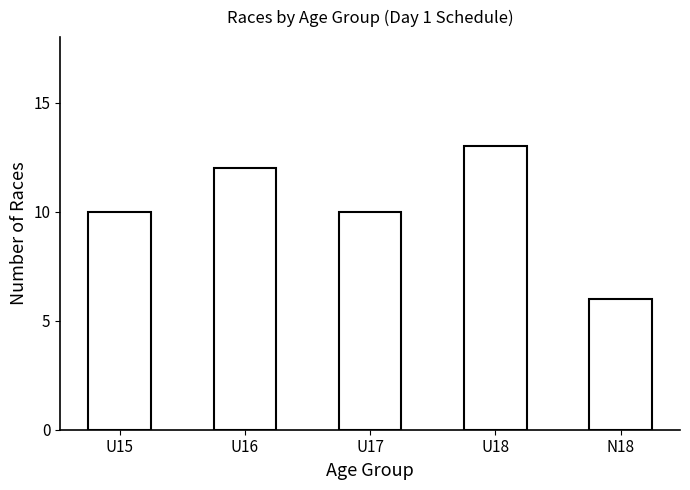

What is the label of the 1st bar from the right?

N18